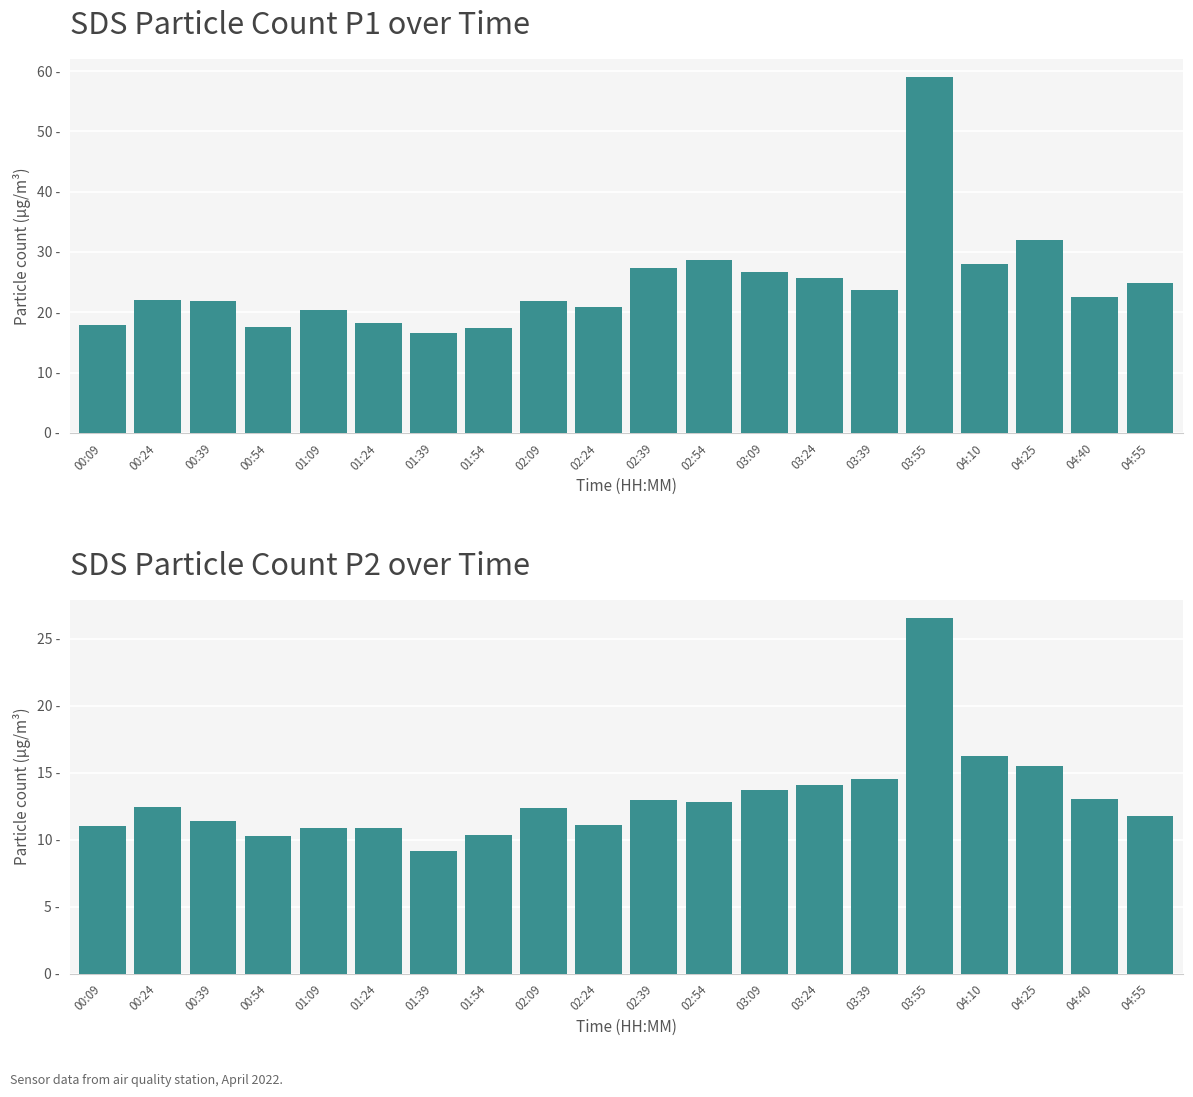

Rank the series by their maximum value, from lowest to highest.

SDS_P2, SDS_P1